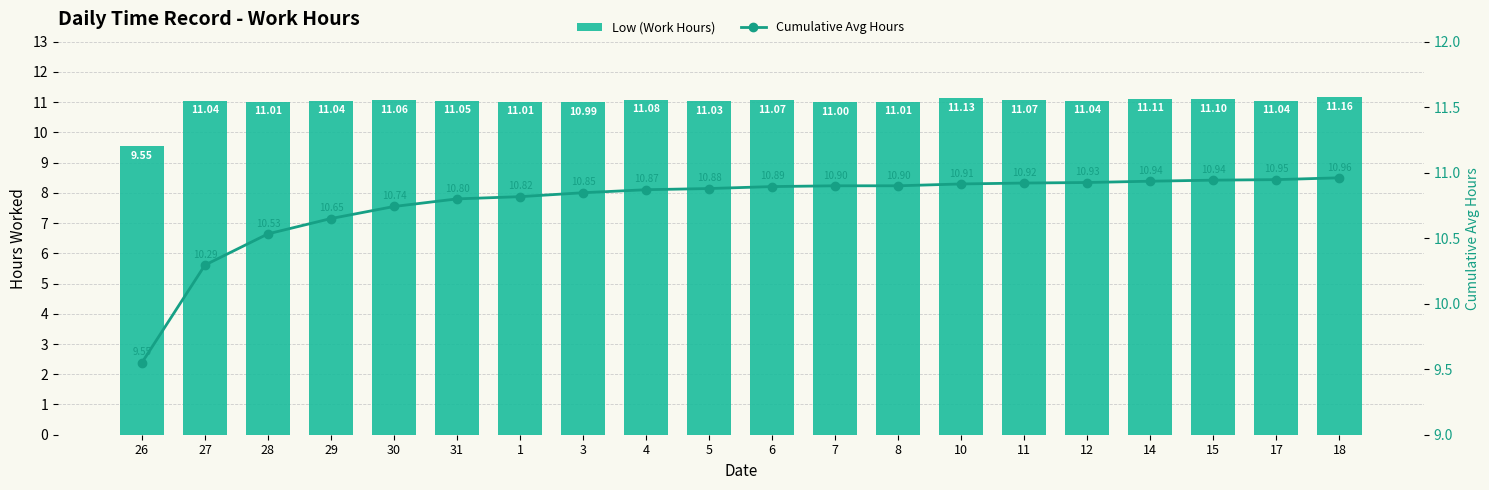

What is the label of the 1st bar from the left?

26